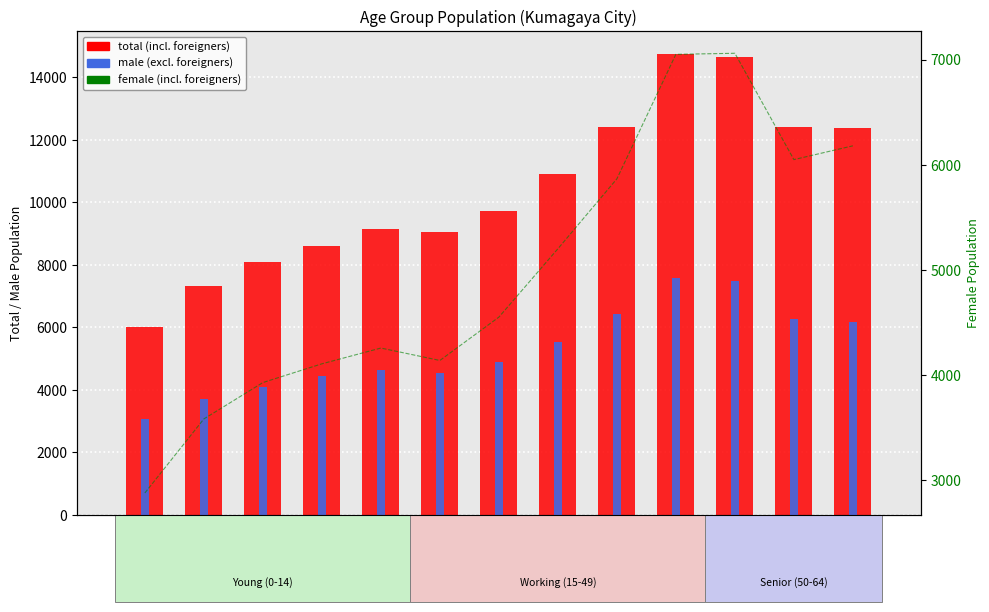

Is the value of total (incl. foreigners) at 40~44 greater than the value of male (excl. foreigners) at 45~49?

Yes